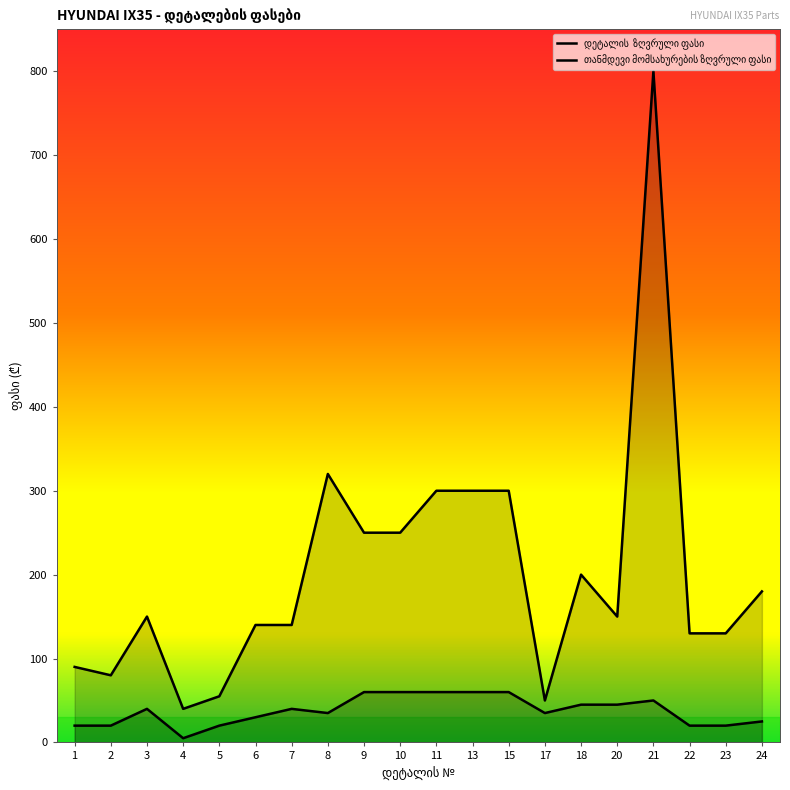

What is the difference between the second highest and second lowest values in the დეტალის  ზღვრული ფასი series?

270